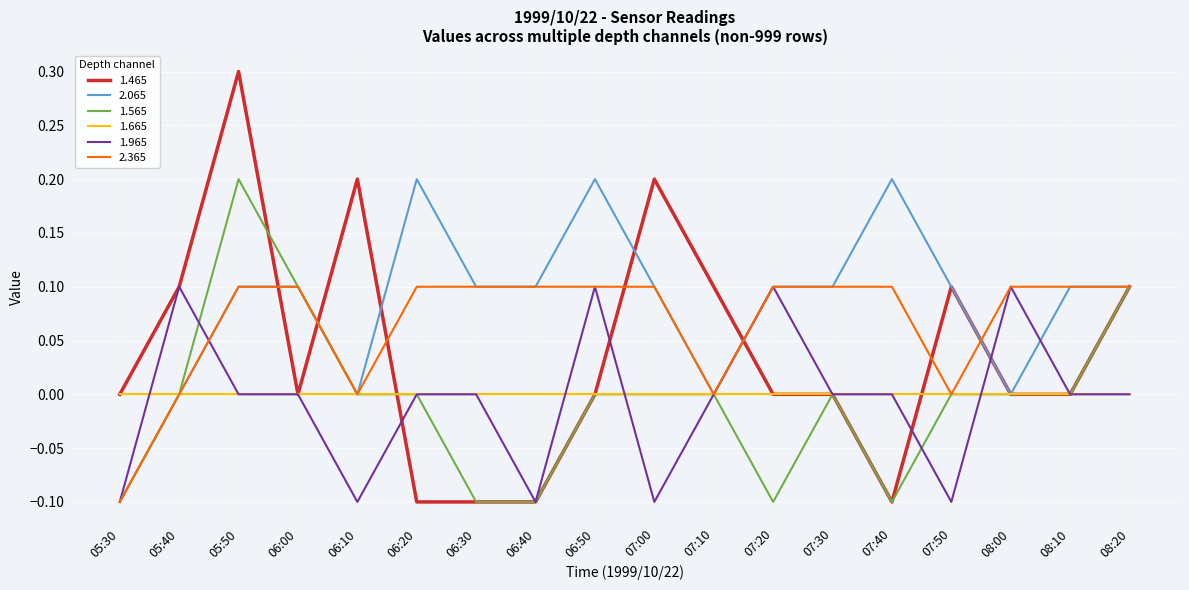

True or false: 1.465 has a value of 0.0 at 08:00.

True